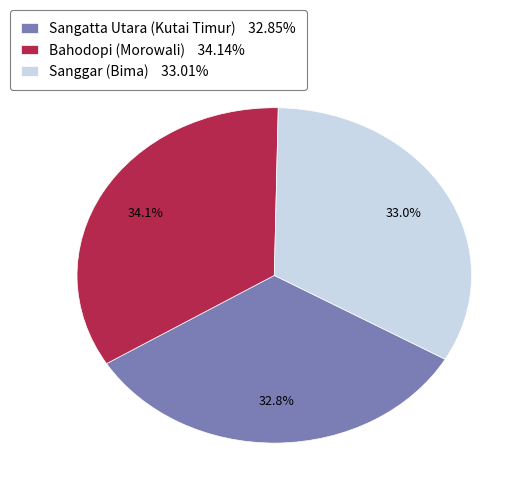

Does Bahodopi (Morowali) account for over 50% of the chart?

No